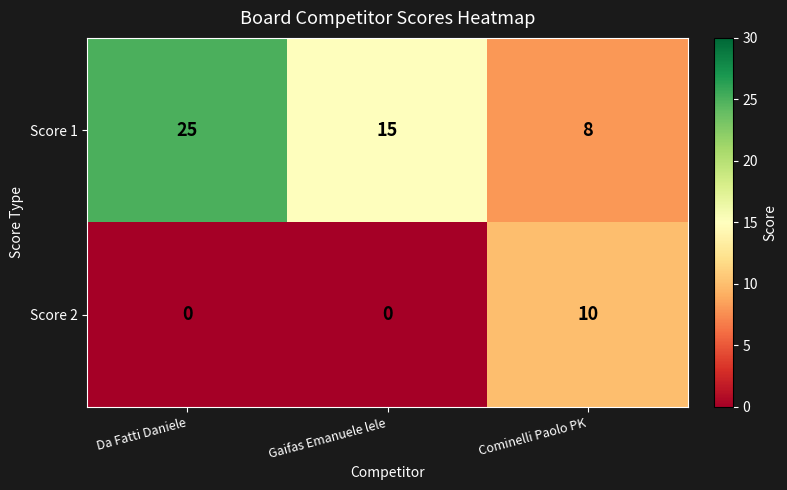

At how many categories does at least one series exceed 0?

3